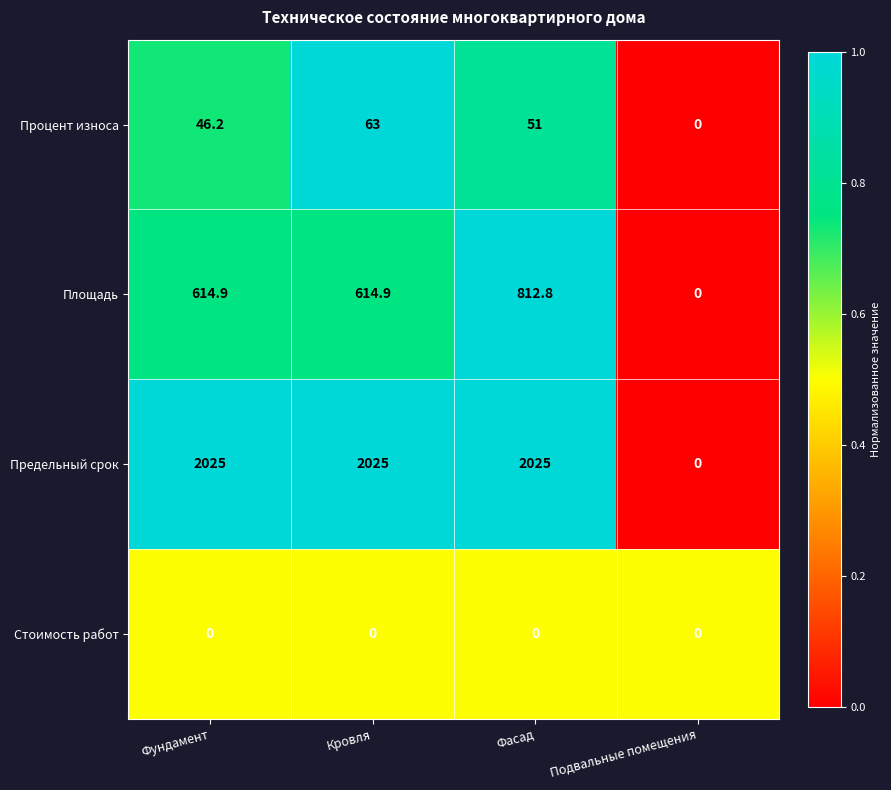

At which label does Площадь first exceed 614?

Фундамент